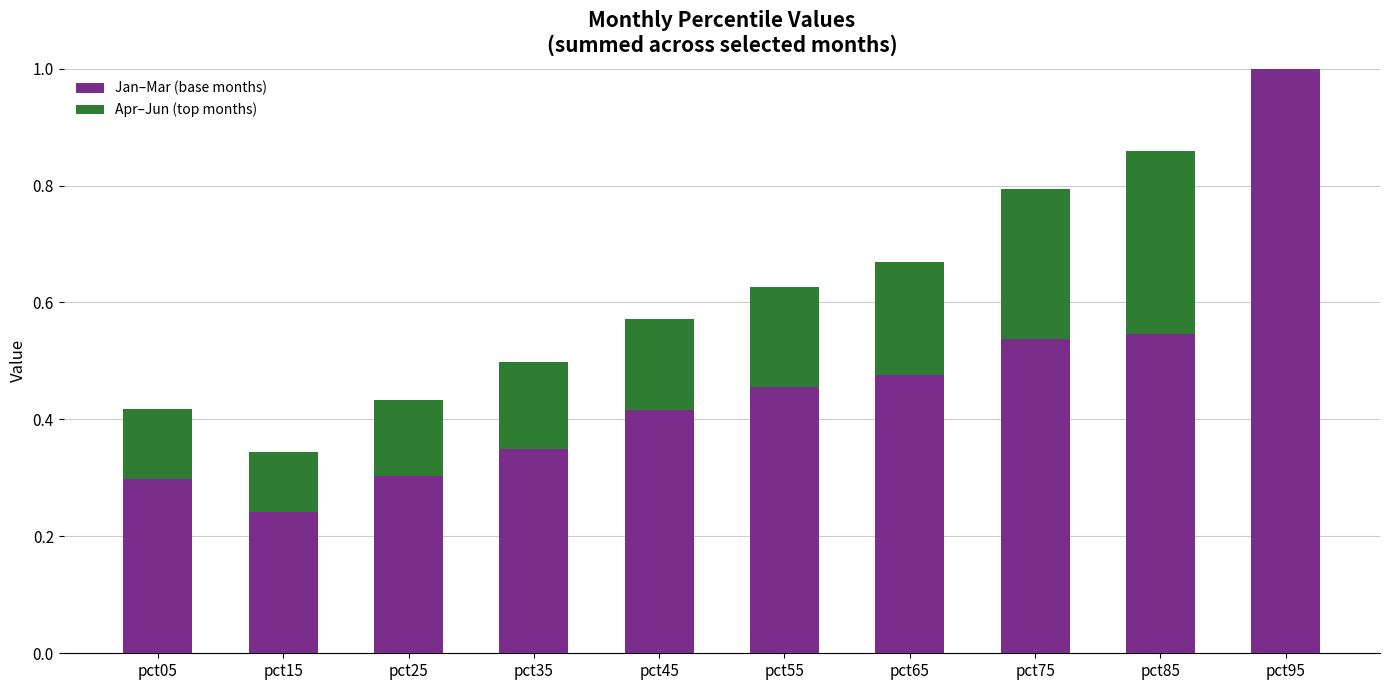

True or false: Apr–Jun (top months) has a value of 0.0 at pct15.

False